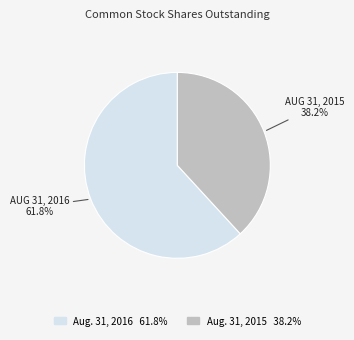

To the nearest percent, what is the difference between the largest and smallest slice percentages?

24%